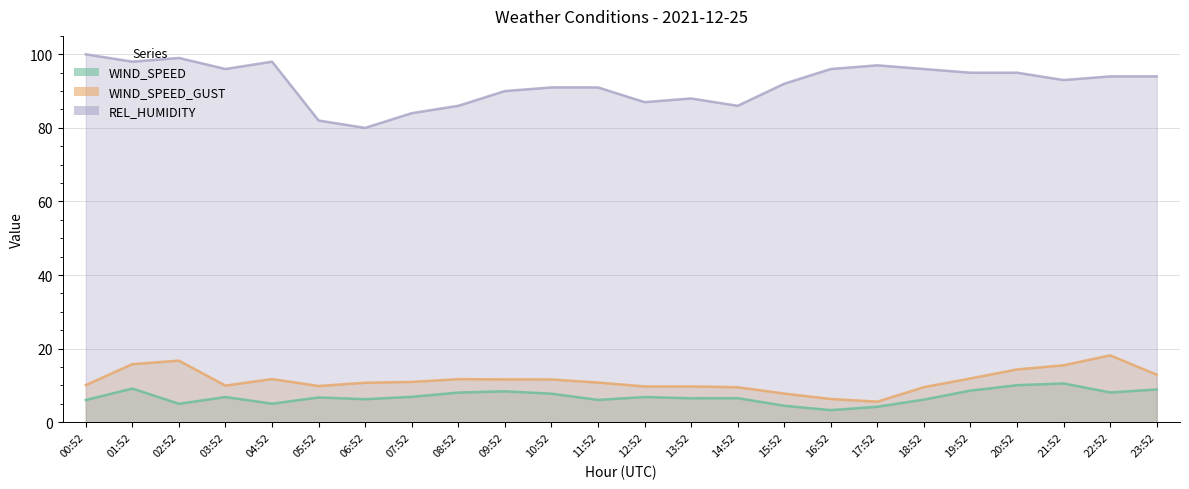

At 06:52, list the series in order from largest to smallest.

REL_HUMIDITY, WIND_SPEED_GUST, WIND_SPEED